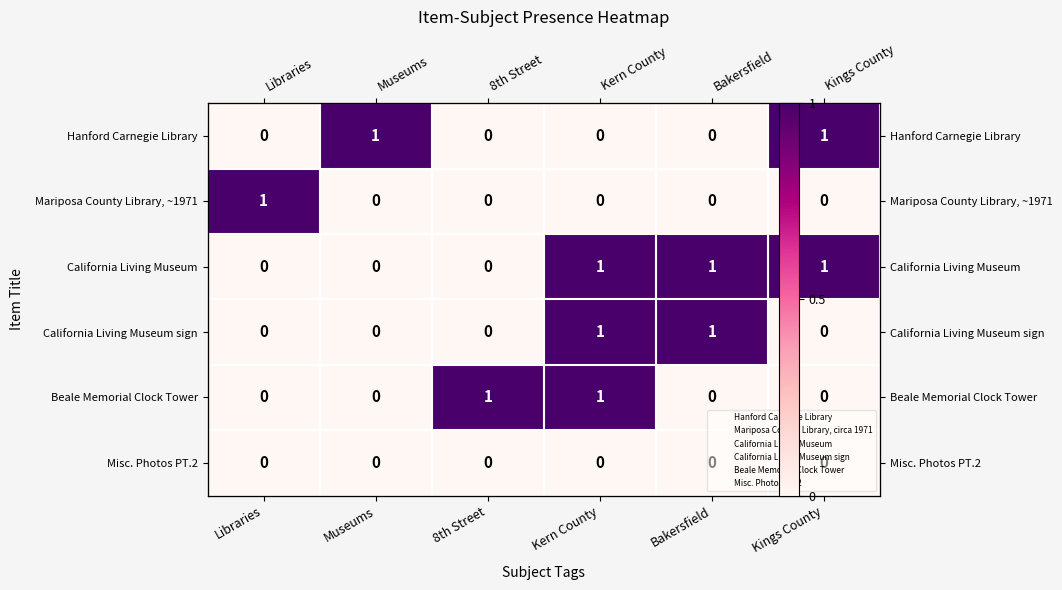

How many California Living Museum sign values are between 0 and 1?

6